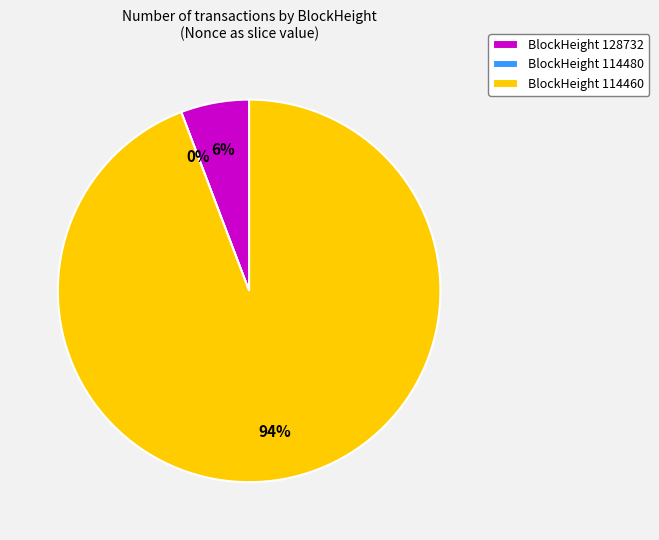

Which has a higher value, 128732 or 114460?

114460